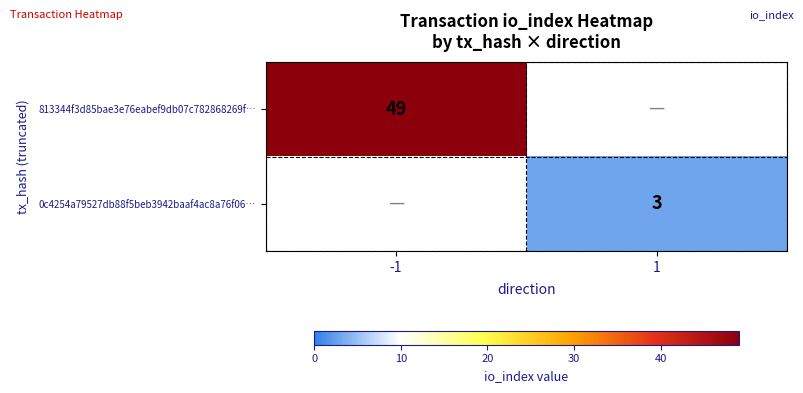

Is it true that 0c4254a79527db88f5beb3942baaf4ac8a76f06… equals 3 at 1?

True